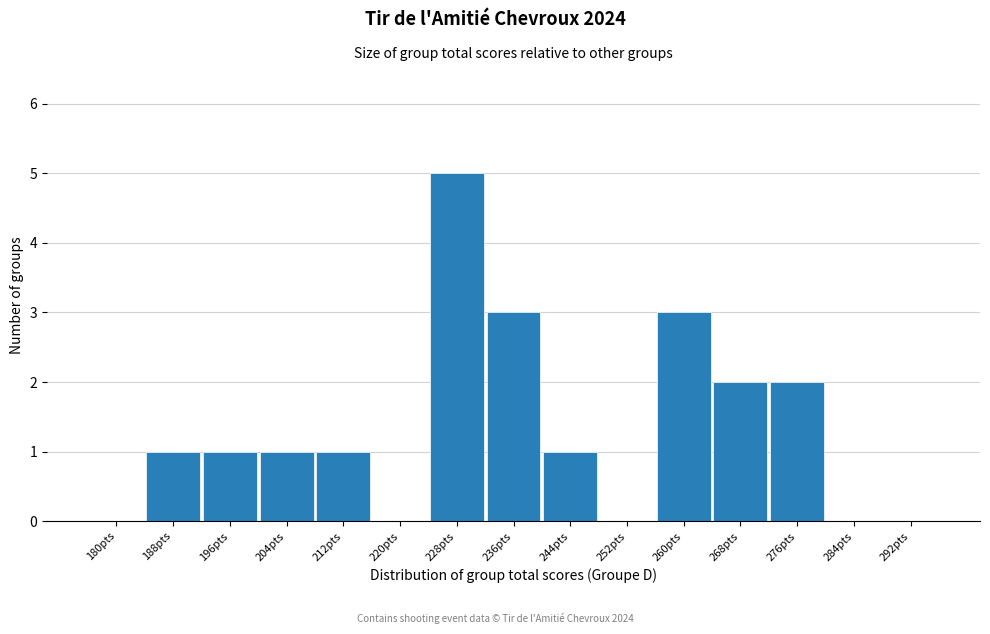

Reading left to right, transcribe all the data shown in this chart.

180pts=0	188pts=1	196pts=1	204pts=1	212pts=1	220pts=0	228pts=5	236pts=3	244pts=1	252pts=0	260pts=3	268pts=2	276pts=2	284pts=0	292pts=0